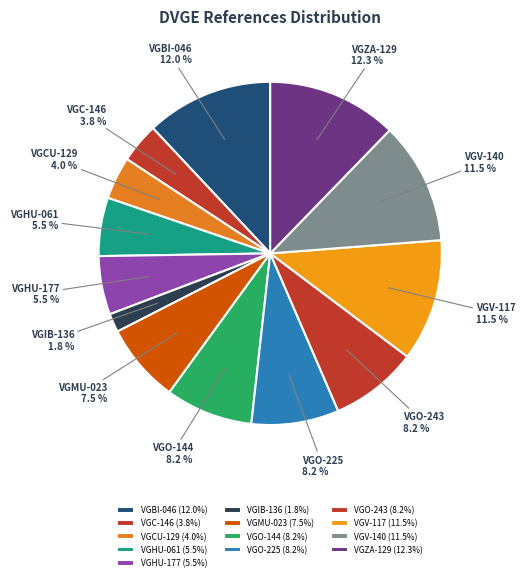

Approximately how many times larger is the value at VGHU-061 compared to VGV-140?

0.5